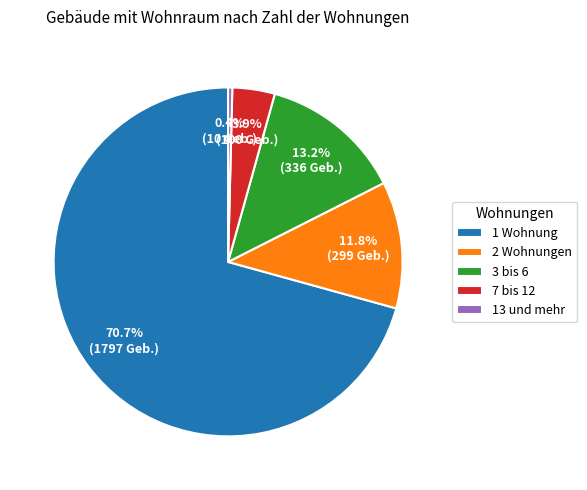

What is the majority slice?

1 Wohnung